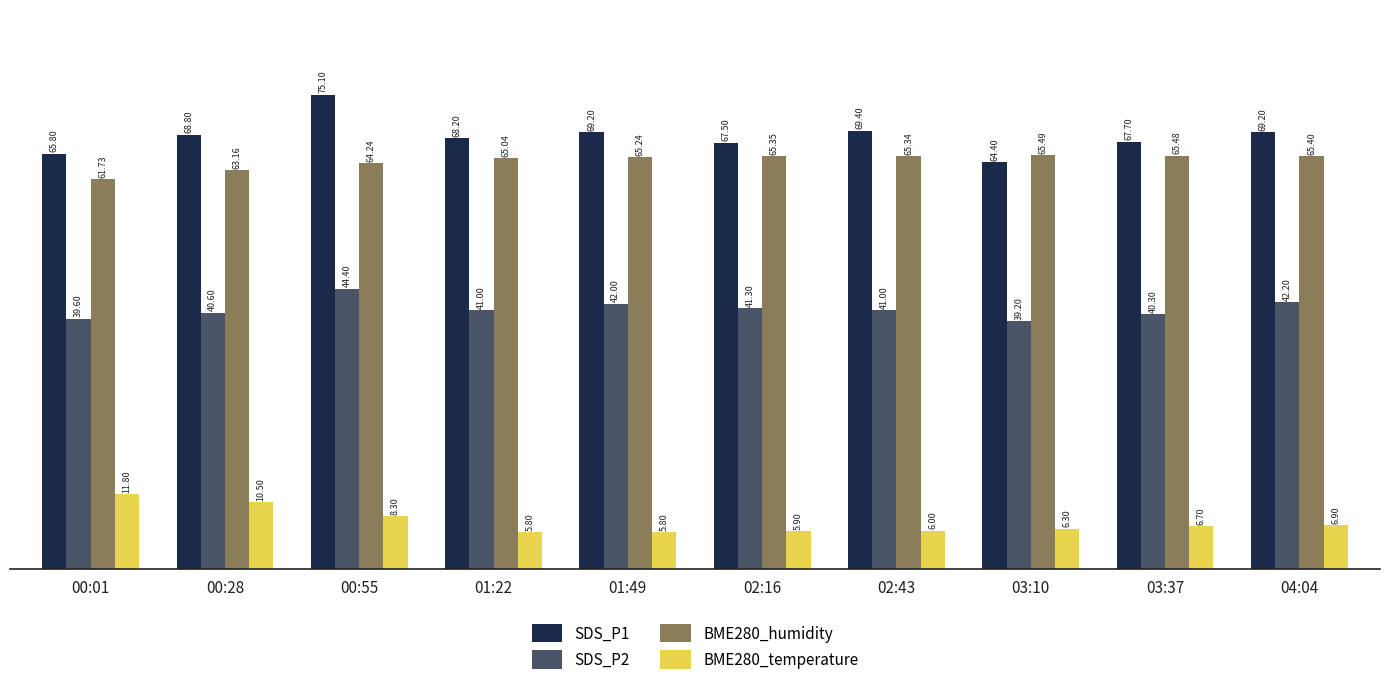

At which category is the sum across all series the highest?

00:55